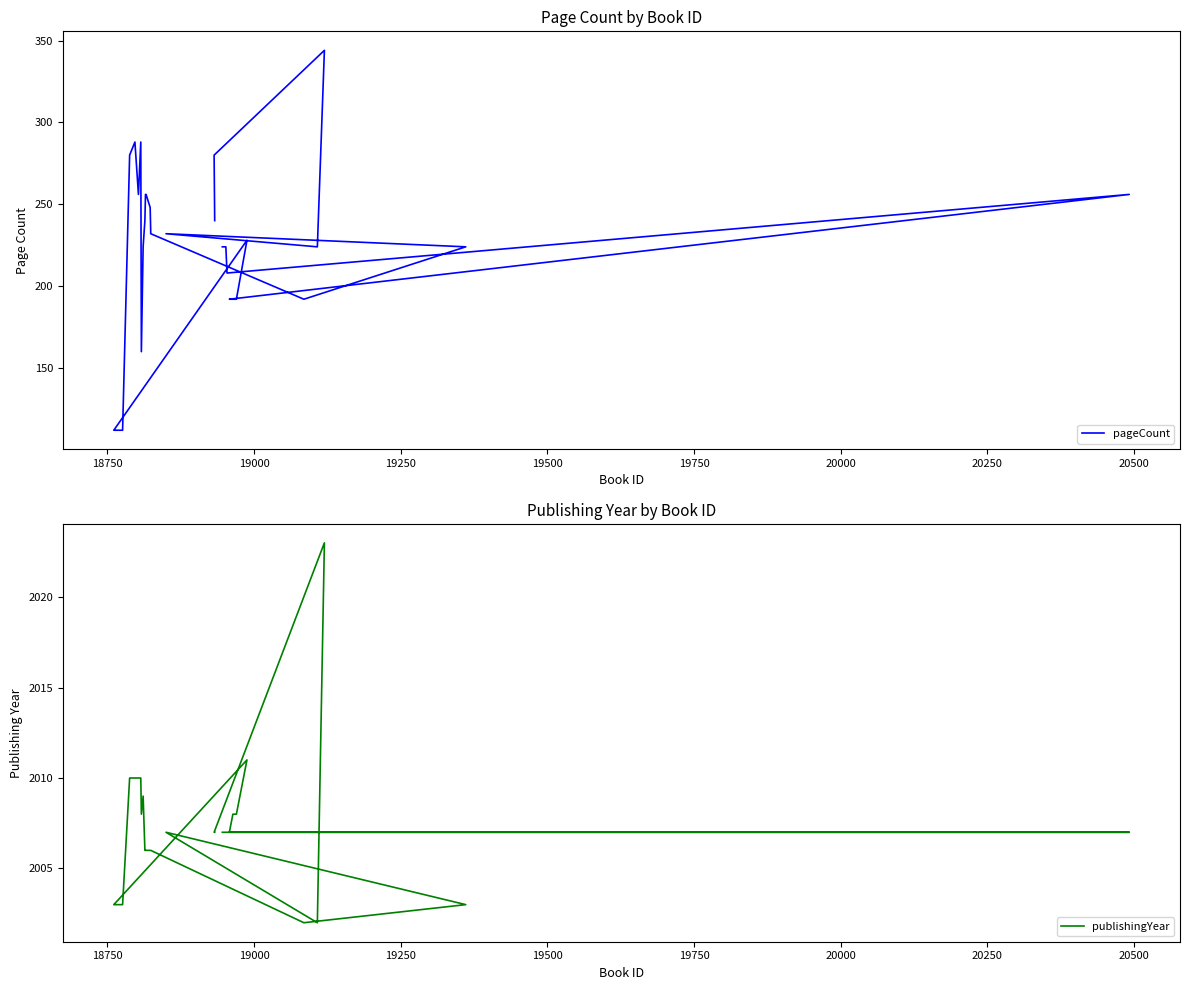

Is it true that publishingYear equals 3061 at 27?

False